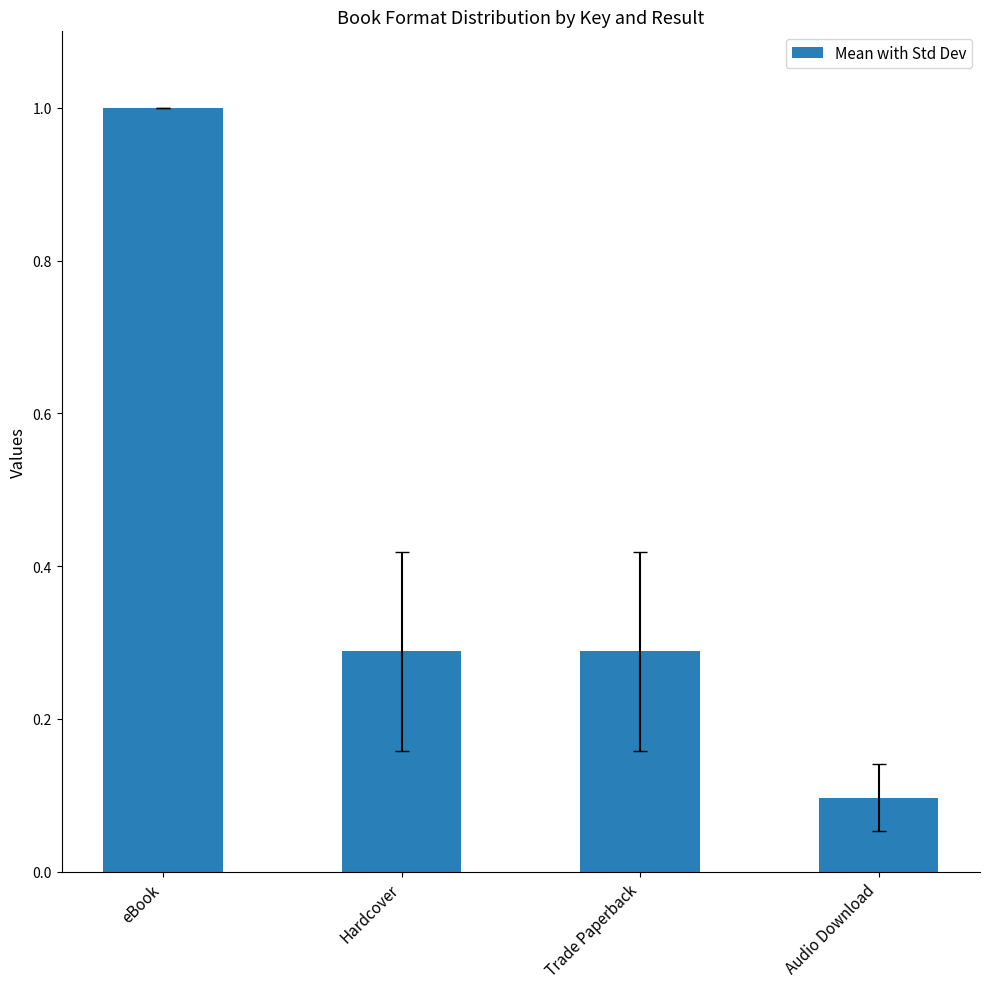

True or false: the data shows 1.7 at eBook.

False